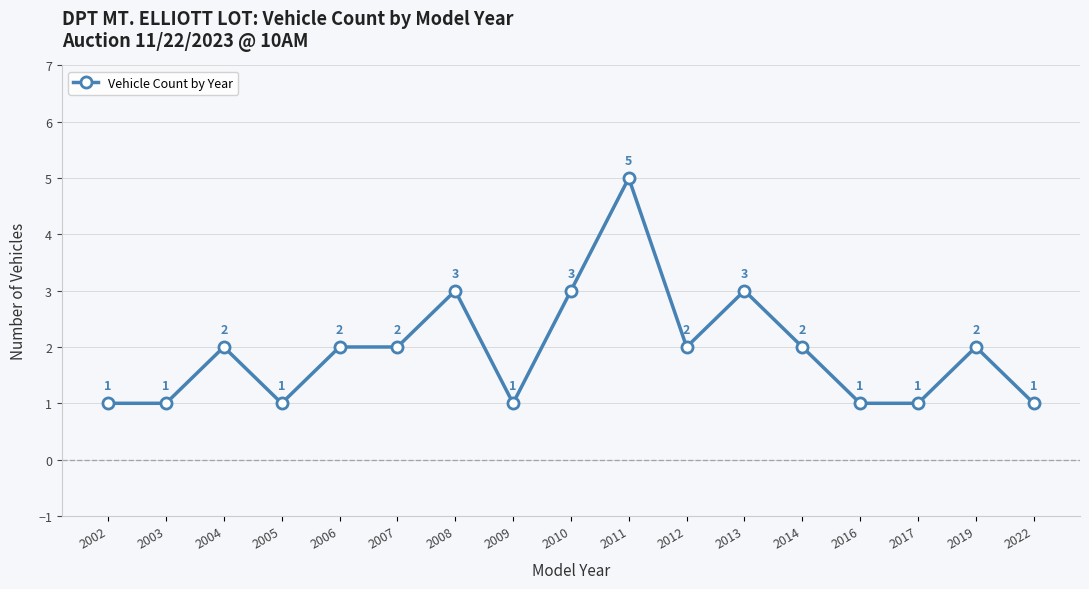

How many data points are less than 2?

7